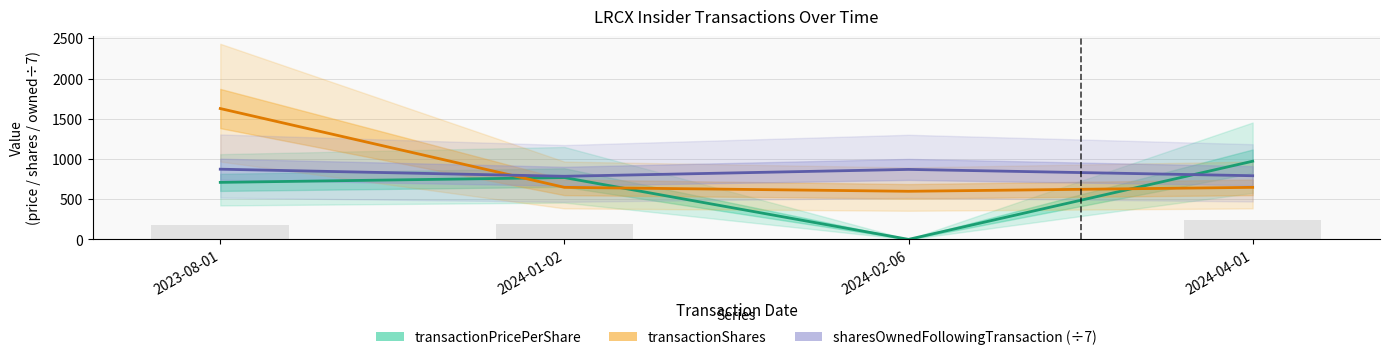

What is the difference between the maximum and minimum values in the transactionShares series?

1029.0